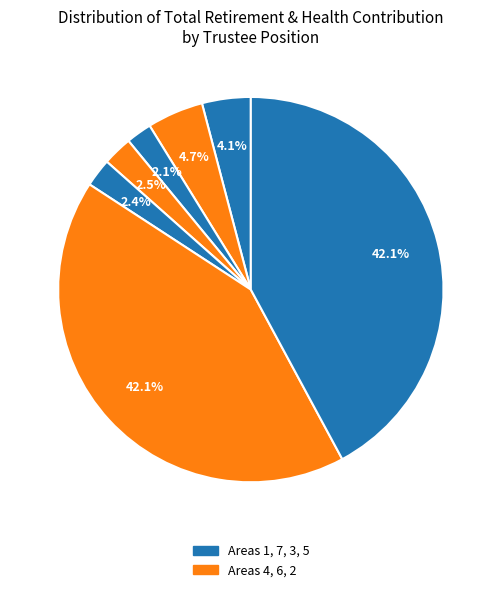

To the nearest percent, what is the average slice percentage?

14%